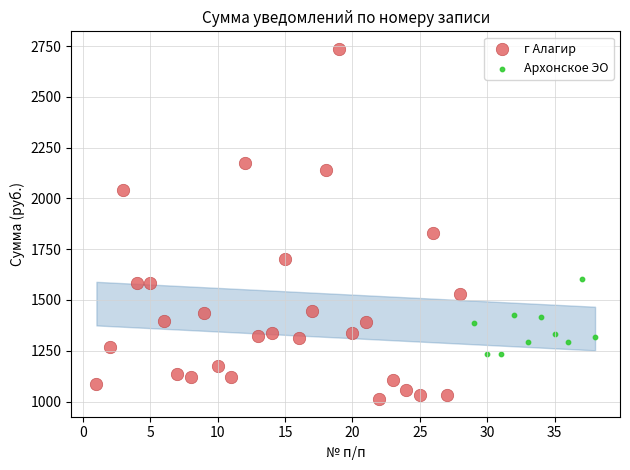

Which series contains the lowest Y value?

г Алагир